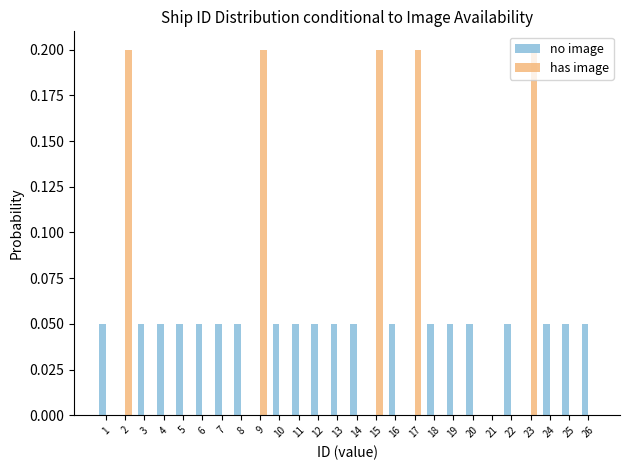

What is the sum of all has image values?

1.0